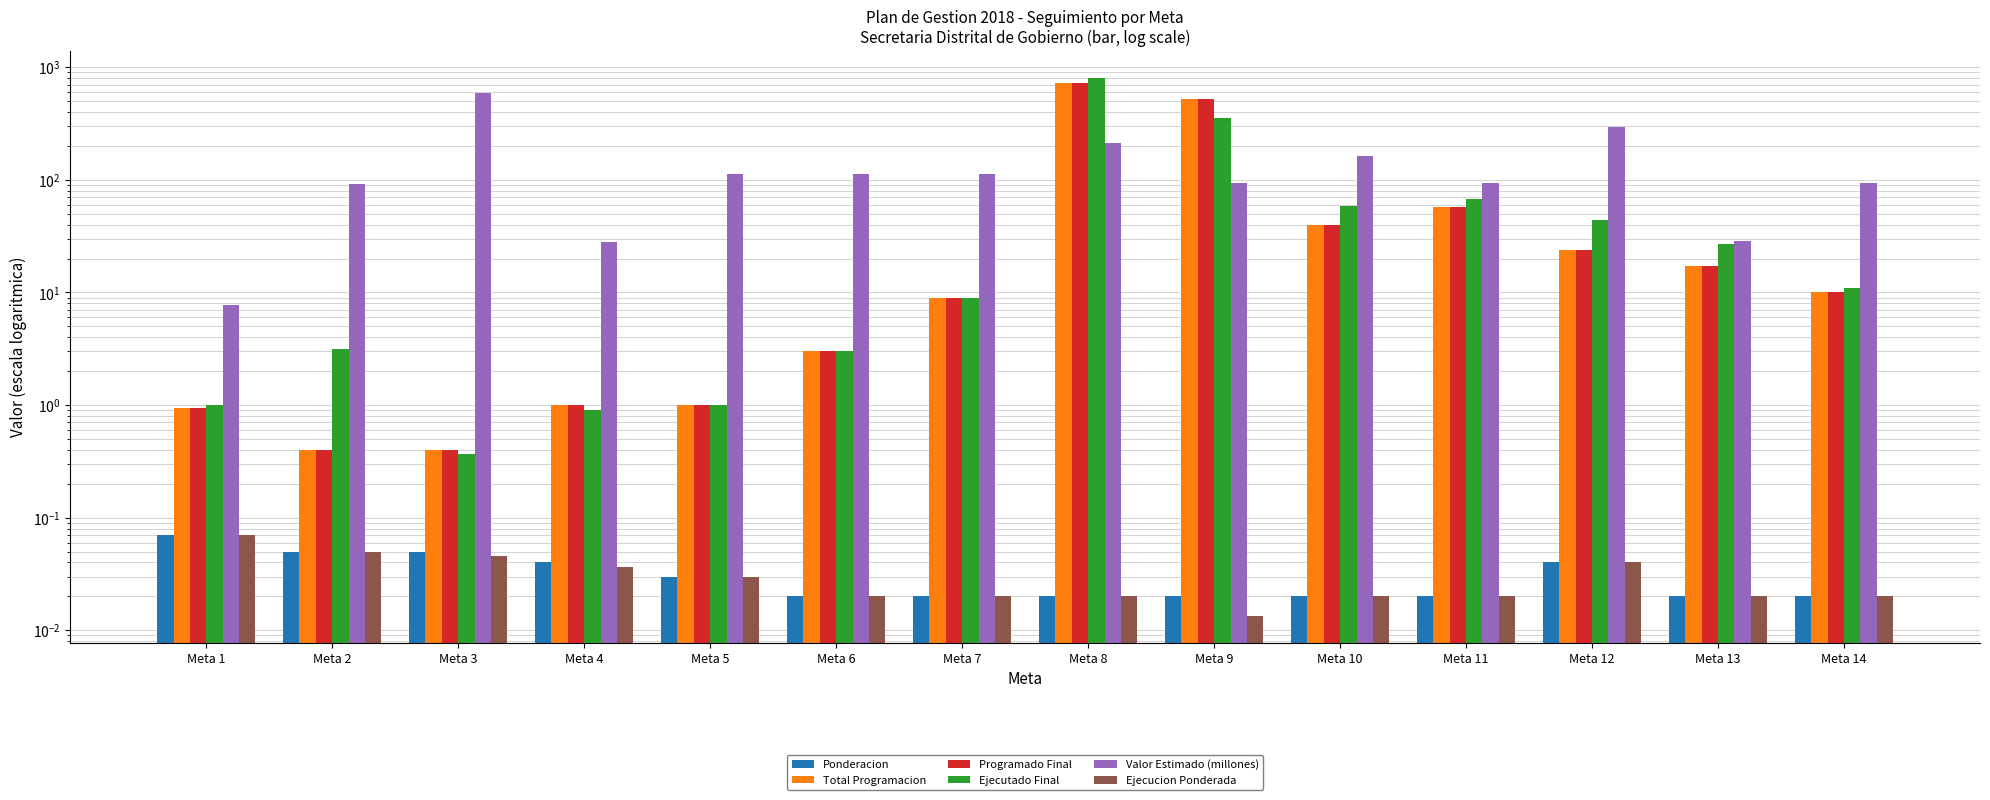

What are all the series names shown in the legend?

Ponderacion, Total Programacion, Programado Final, Ejecutado Final, Valor Estimado (millones), Ejecucion Ponderada